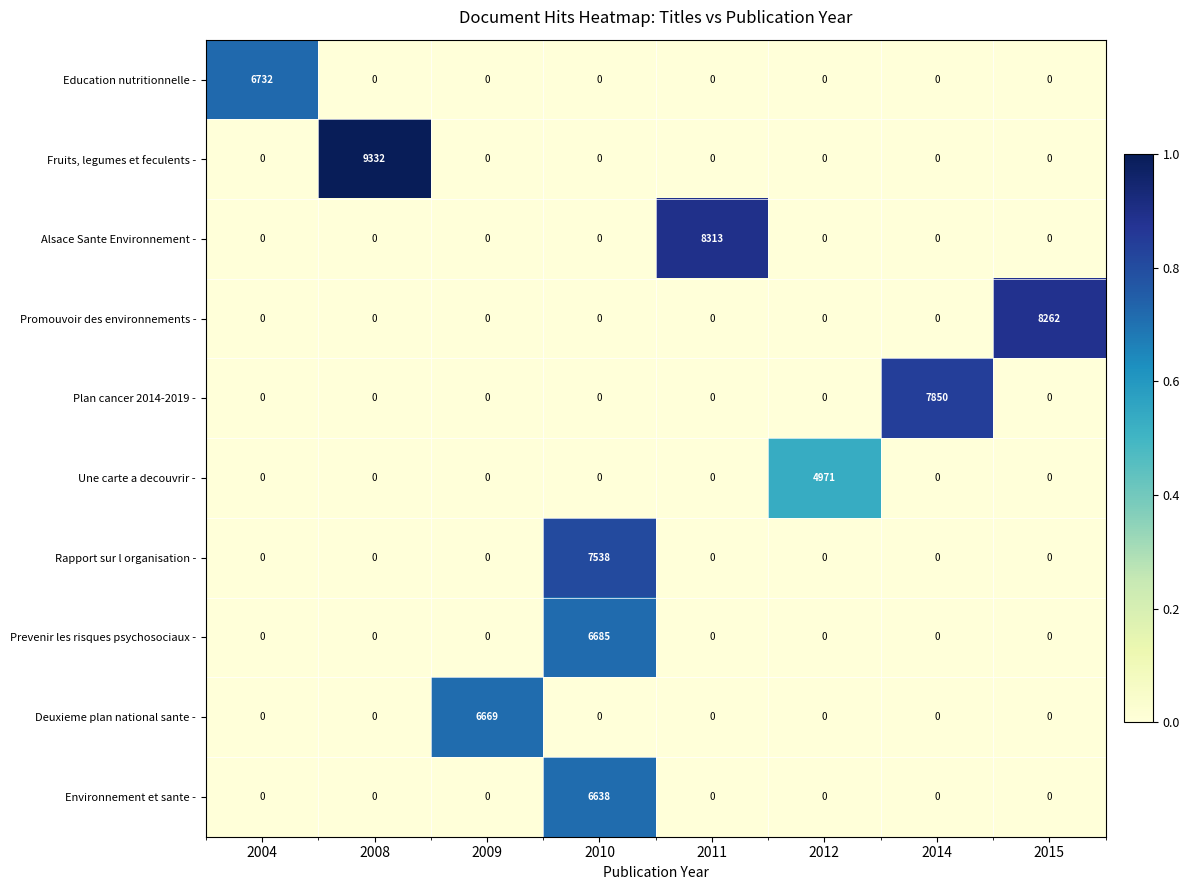

How many data points does each series have?

8